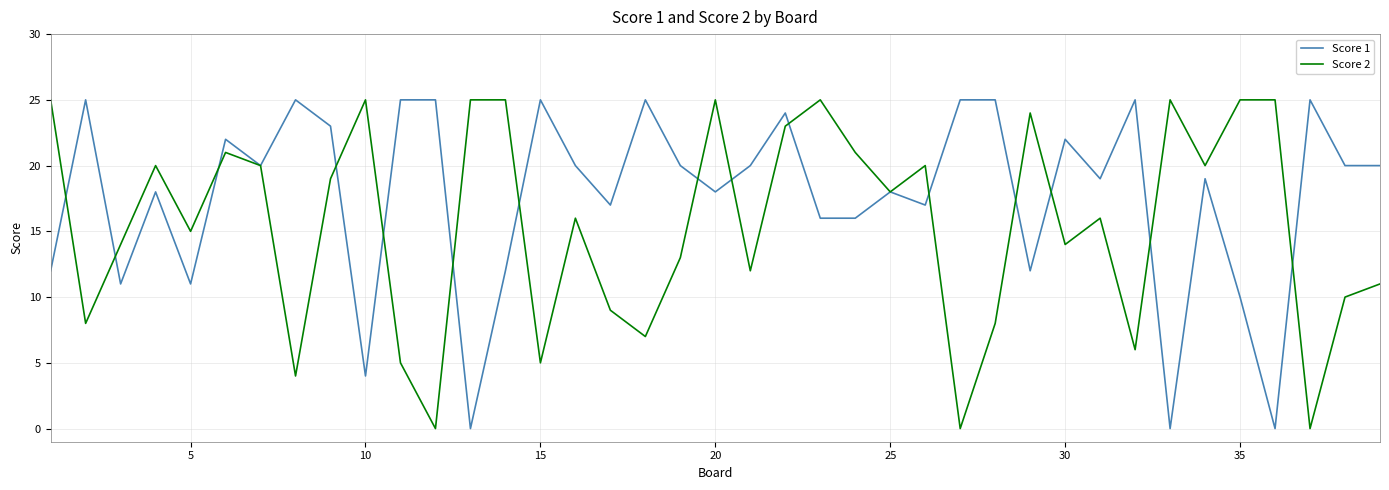

What is the sum of all Score 2 values?

604